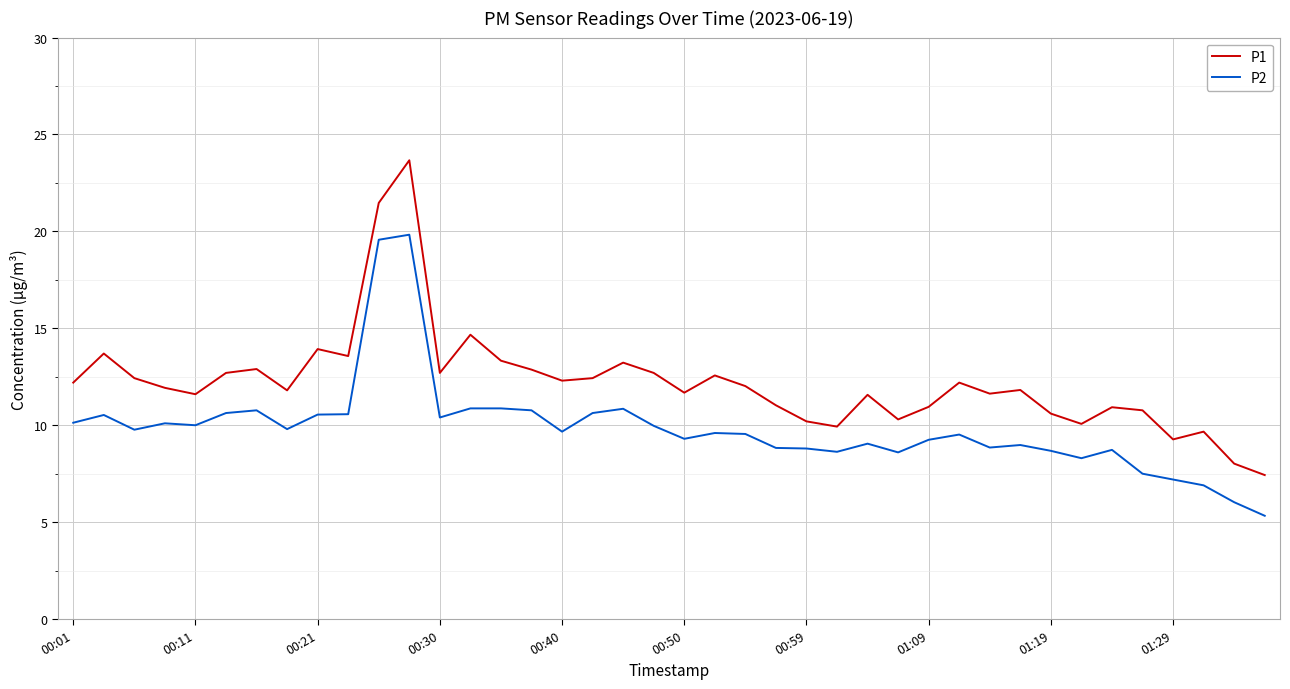

Which series has the largest range (max minus min)?

P1